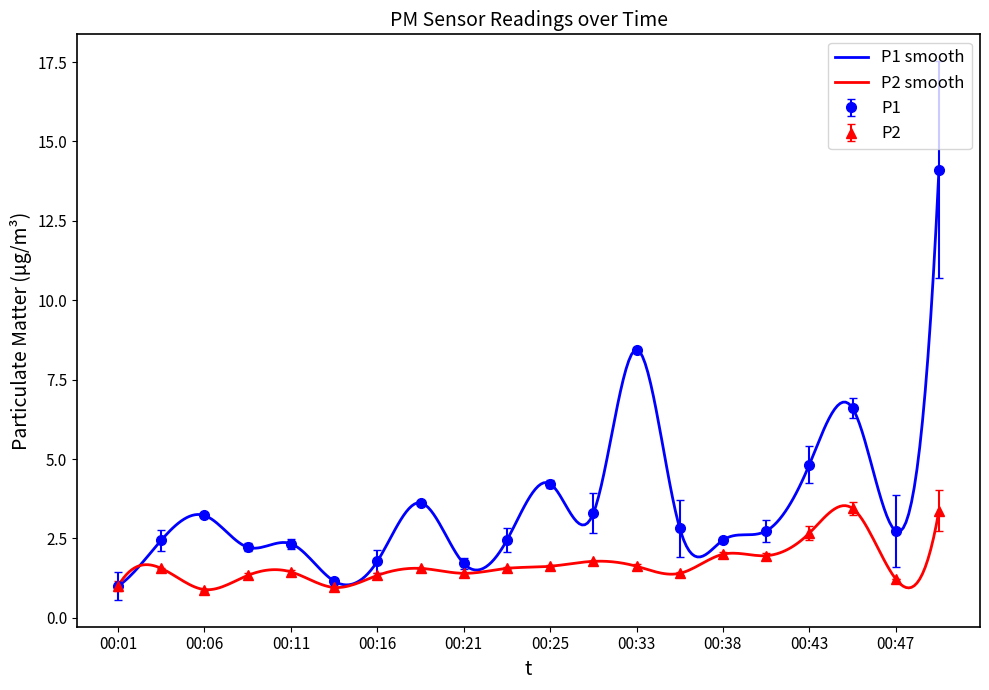

Which series has the widest spread of values?

P1